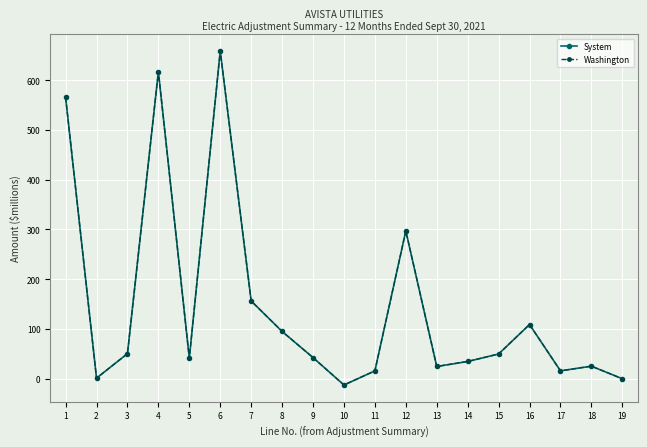

What is the value of the System point at the 7th from the left?

156.3